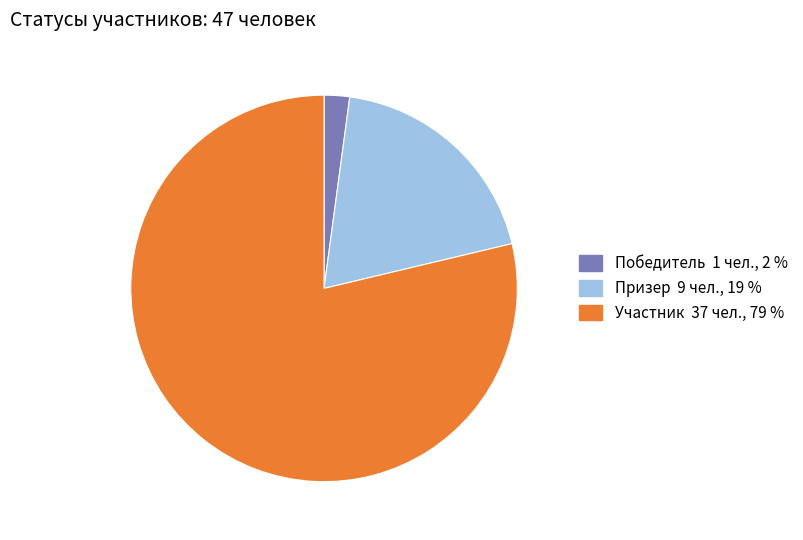

Is there any slice that represents more than half of the pie?

Yes